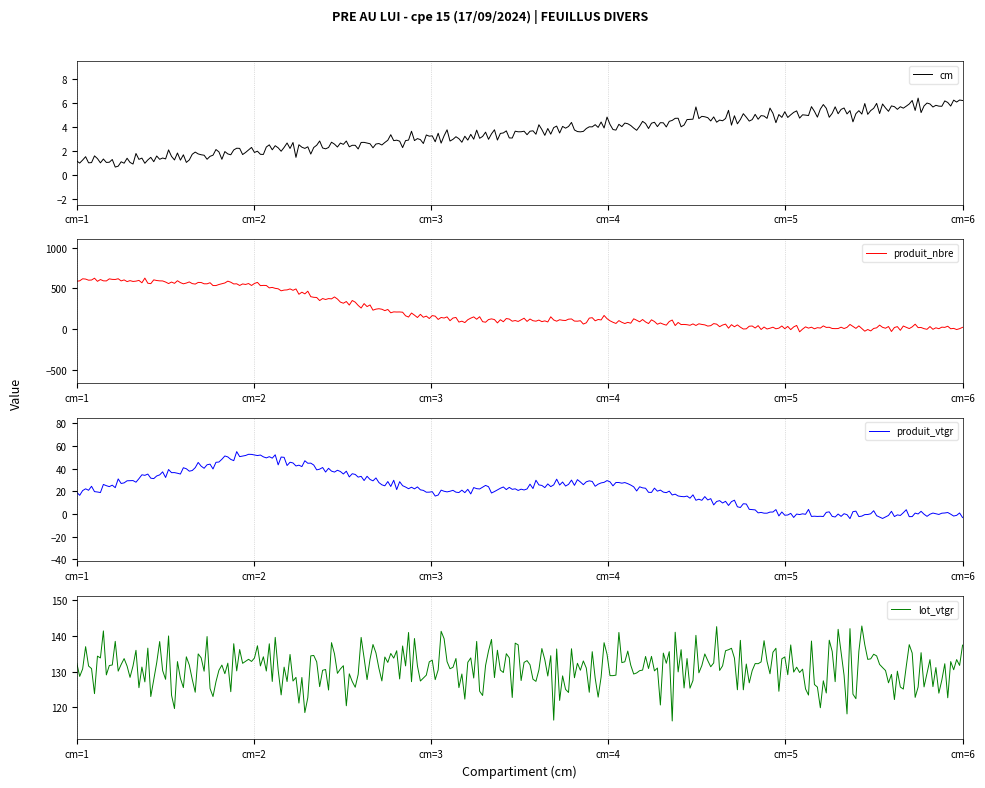

Which category has the highest value in the cm series?

cm=6